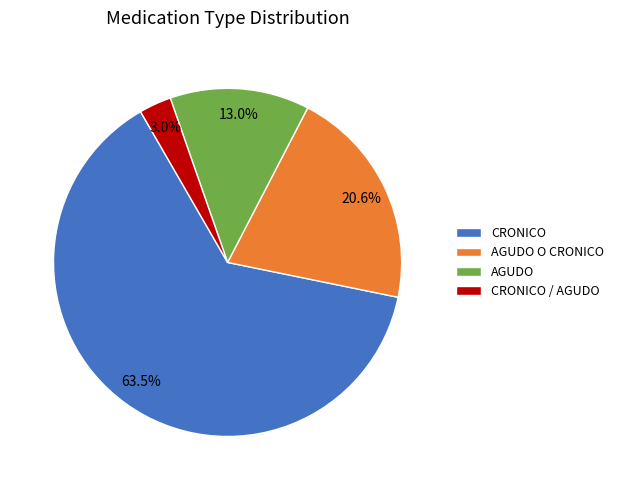

Which slice is the largest?

CRONICO